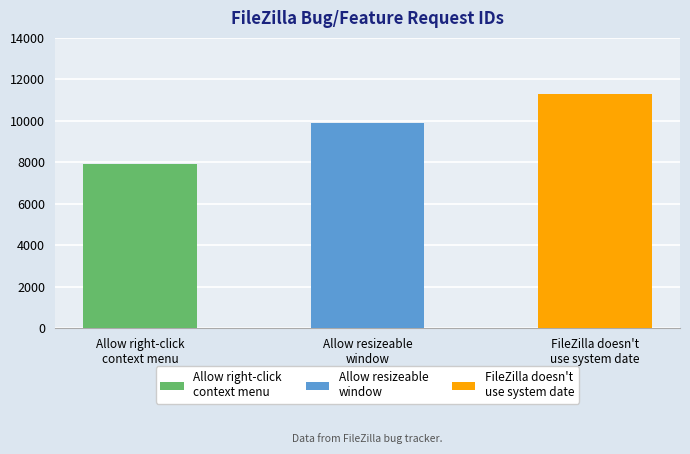

What is the smallest value displayed?

7915